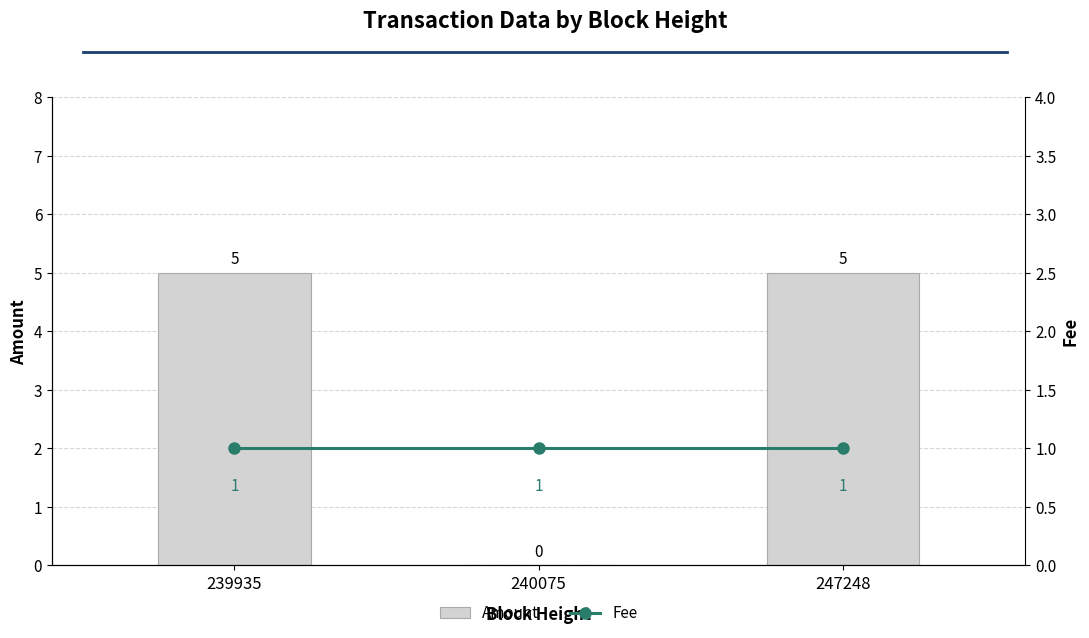

At how many categories does at least one series exceed 2?

2